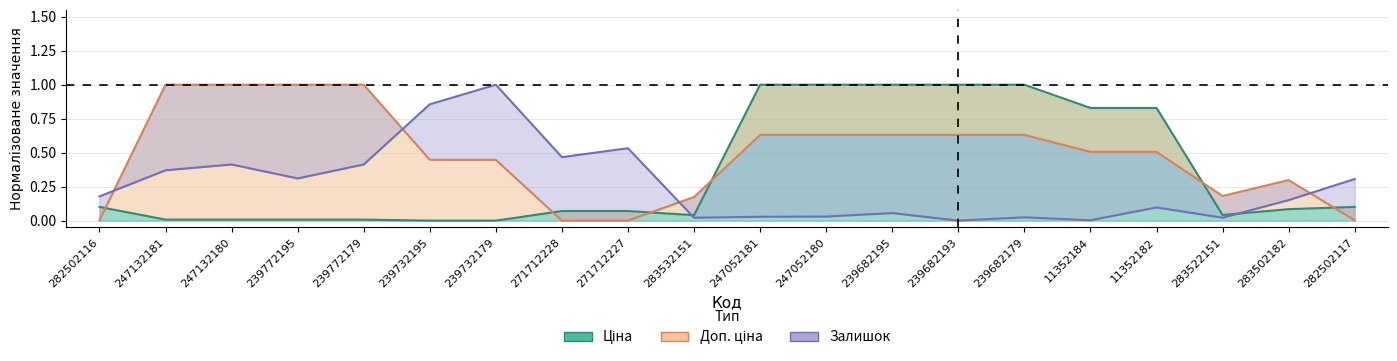

The Залишок series shows 0.0 at 247052181. True or false?

False